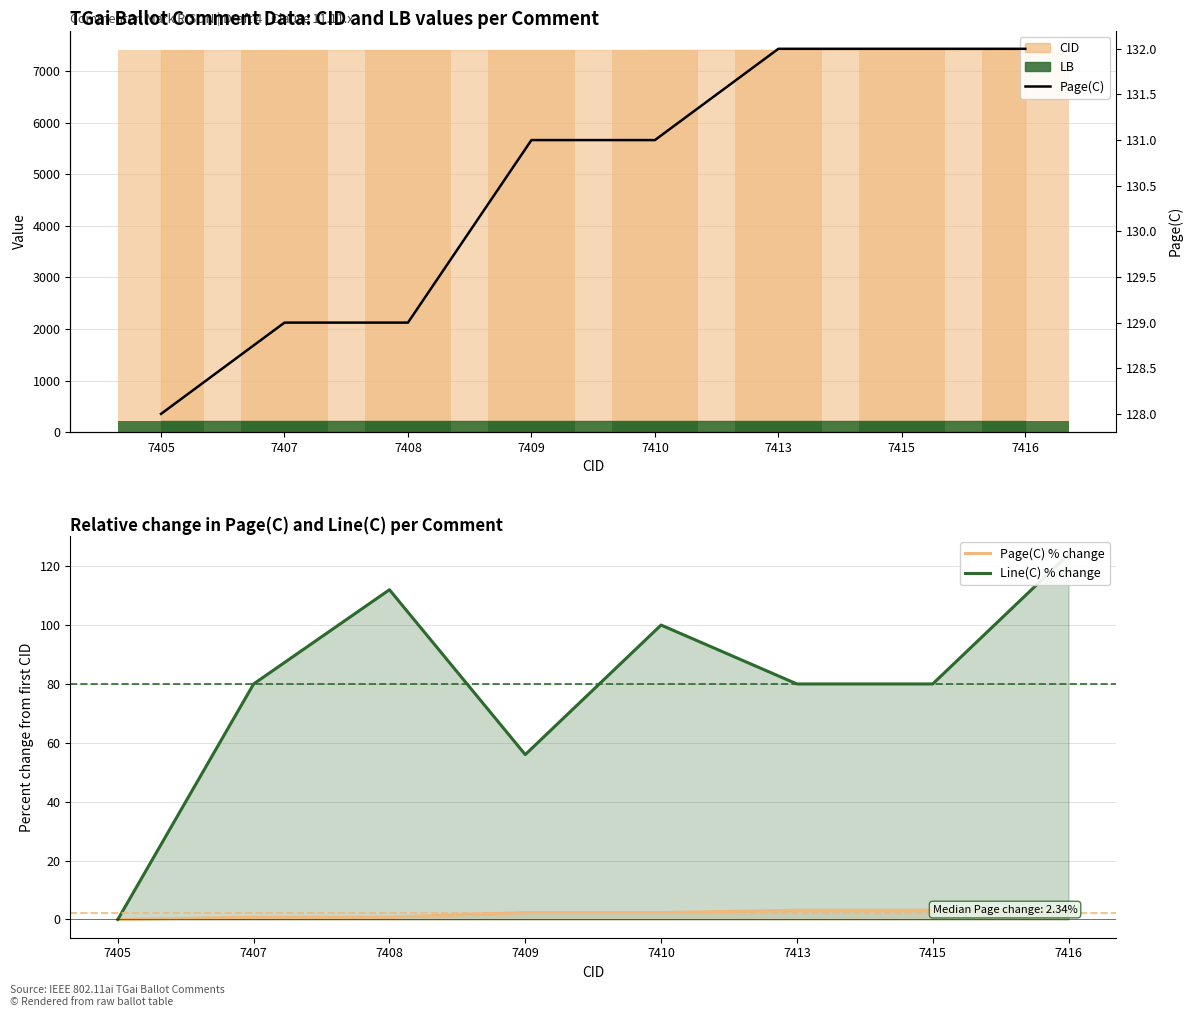

How many values in the Page(C) series exceed 131?

3